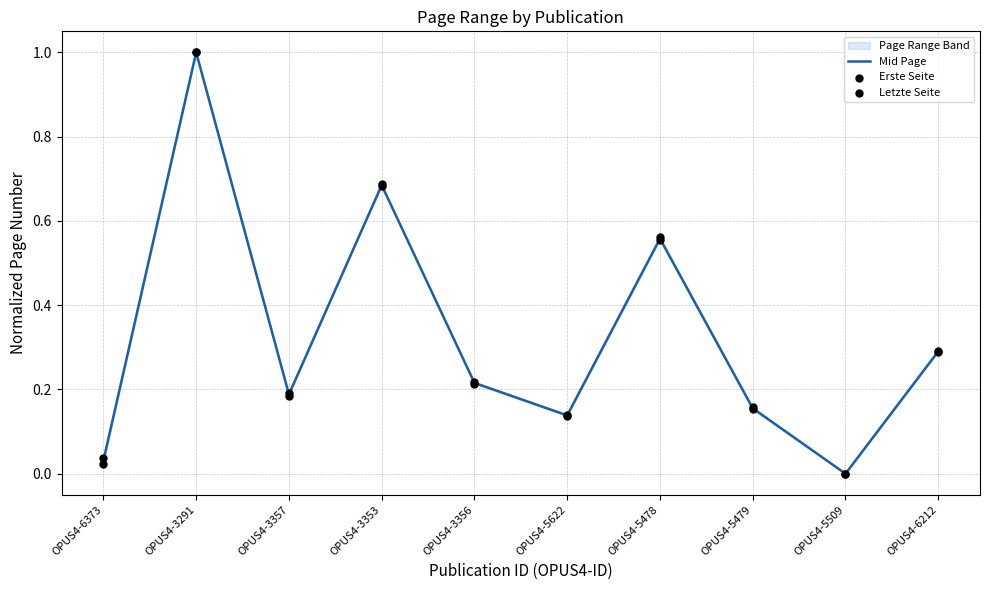

Which series reaches the maximum Y coordinate?

Letzte Seite